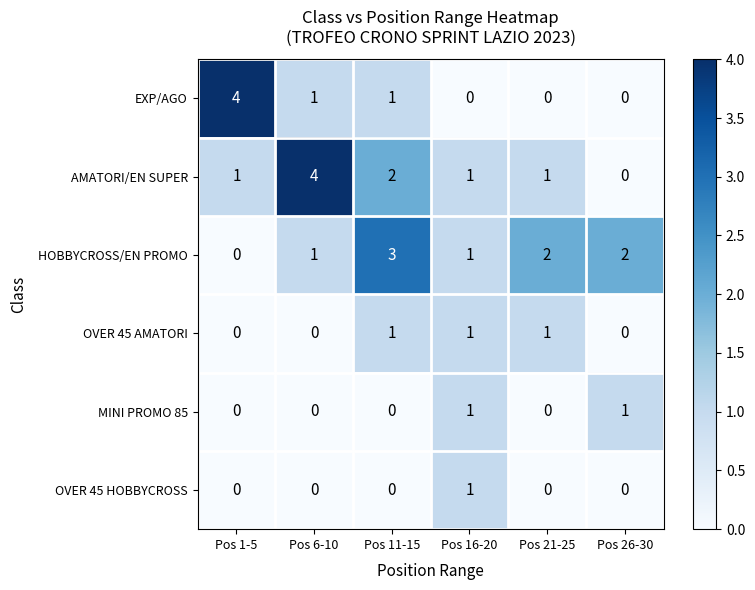

How many series are shown in this chart?

6